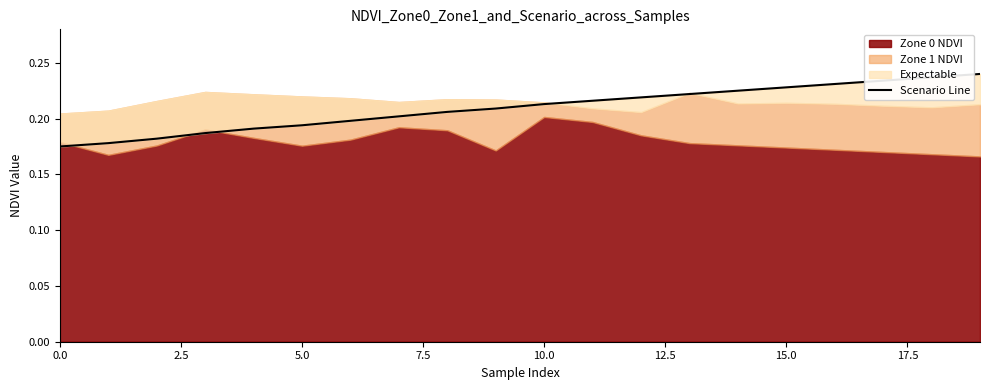

The value at 2.5 is 0.2. True or false?

False